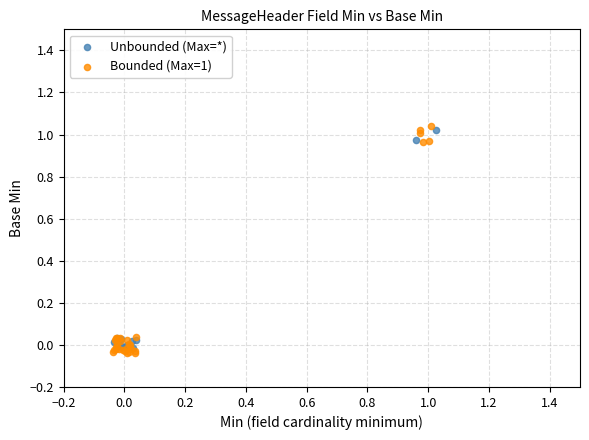

Which series has the largest Y range (max minus min)?

Bounded (Max=1)